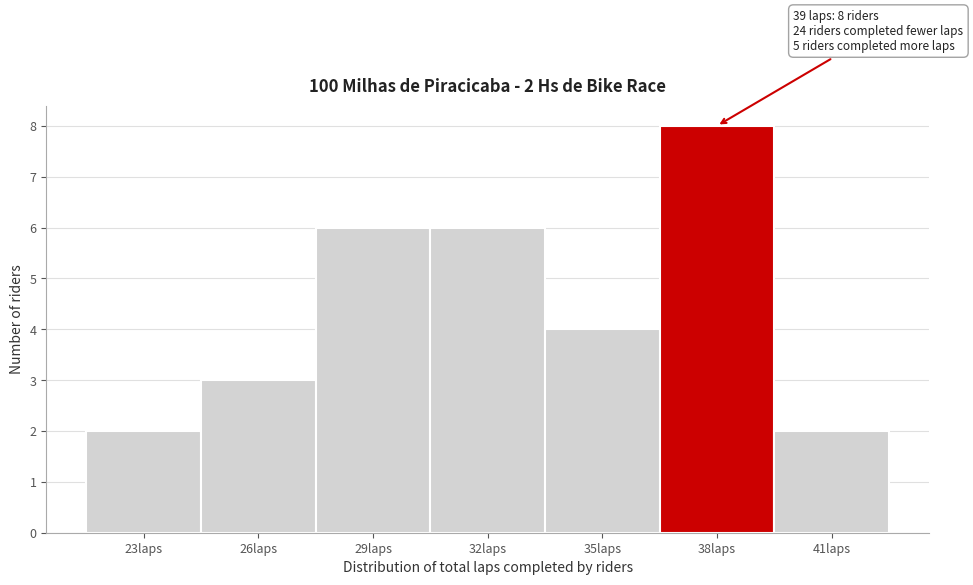

Reading left to right, list all the values displayed in this chart.

23laps=2	26laps=3	29laps=6	32laps=6	35laps=4	38laps=8	41laps=2